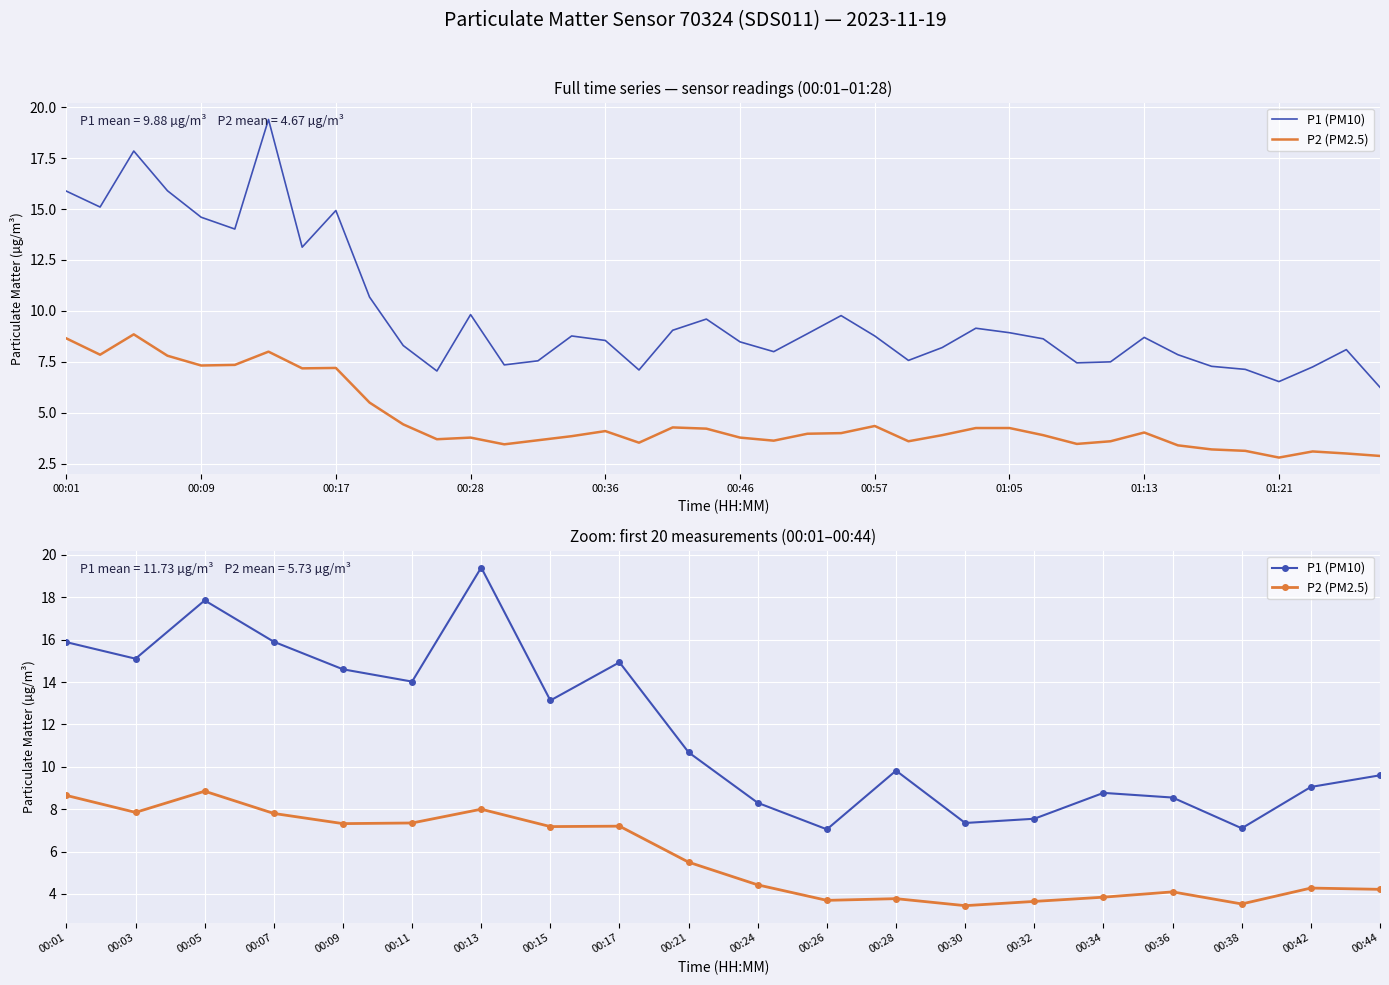

Does the chart display data point markers on the line(s)?

No